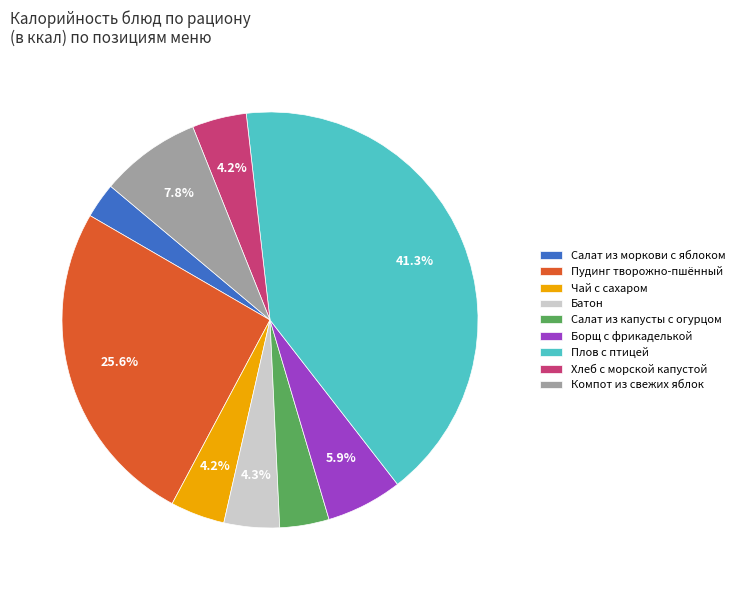

Combined, do Компот из свежих яблок and Батон account for over 50%?

No